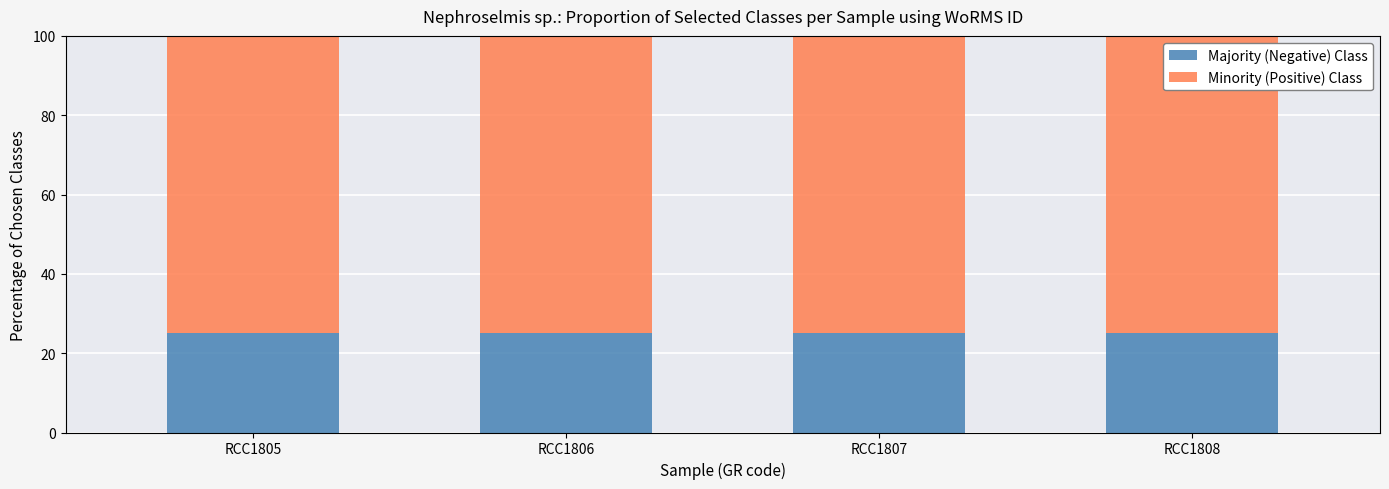

What is the total value across all series at RCC1806?

100